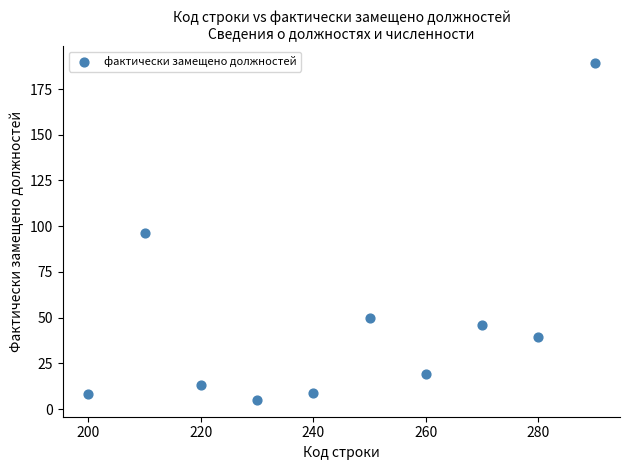

What is the range of Y values (max minus min)?

184.3